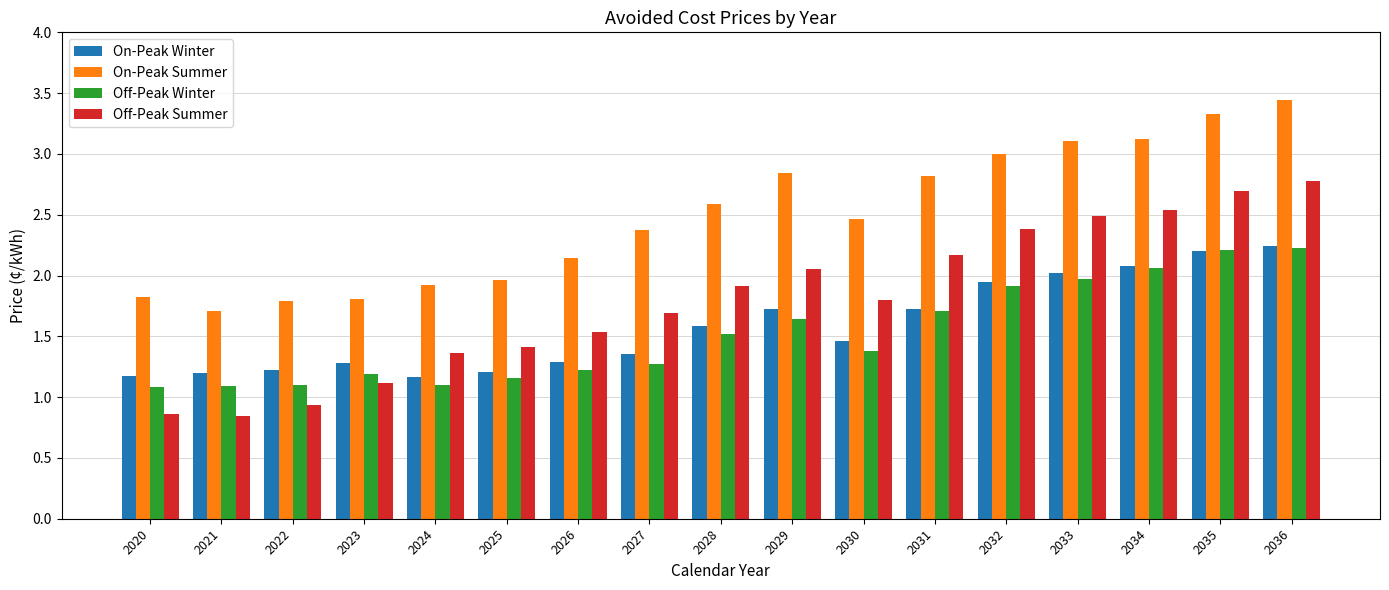

At which category is the sum across all series the highest?

2036